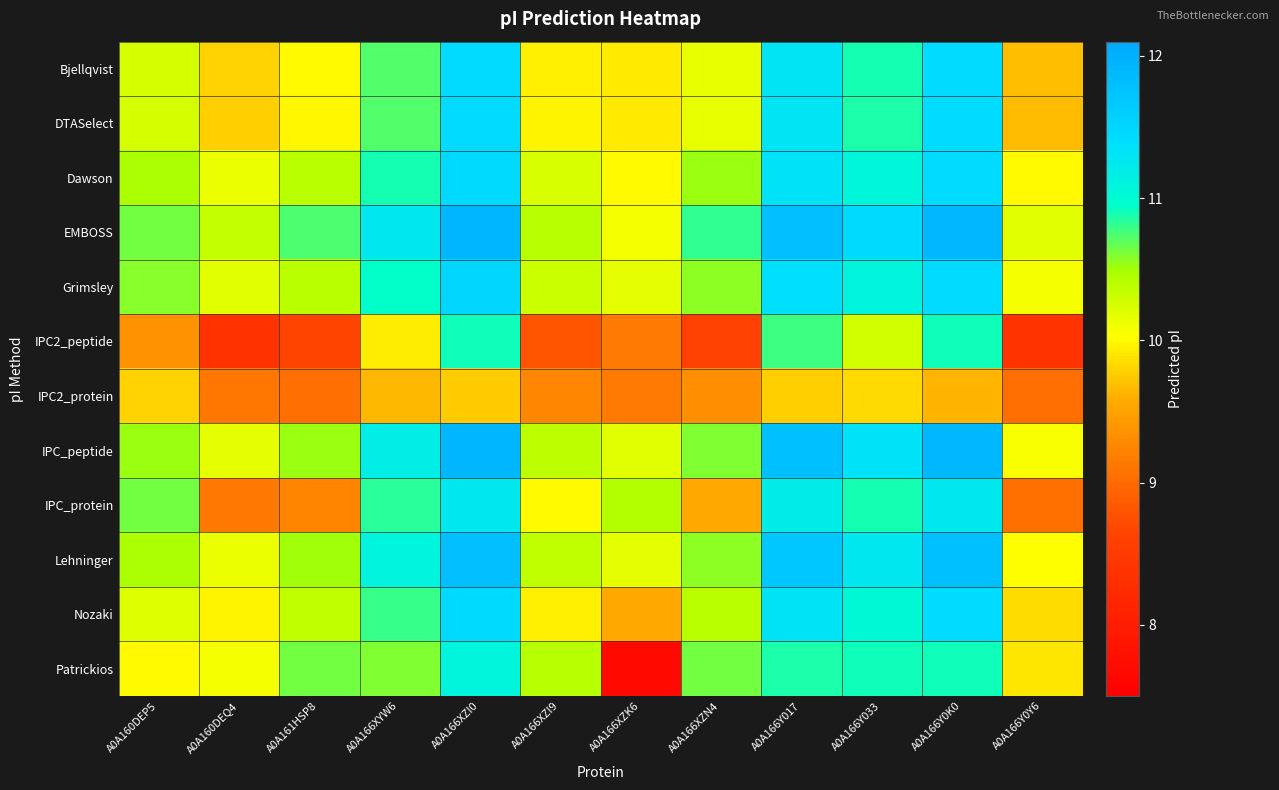

Rank the series at A0A166XZK6 from lowest to highest value.

Patrickios, IPC2_protein, IPC2_peptide, Nozaki, Bjellqvist, DTASelect, Dawson, EMBOSS, Grimsley, Lehninger, IPC_peptide, IPC_protein